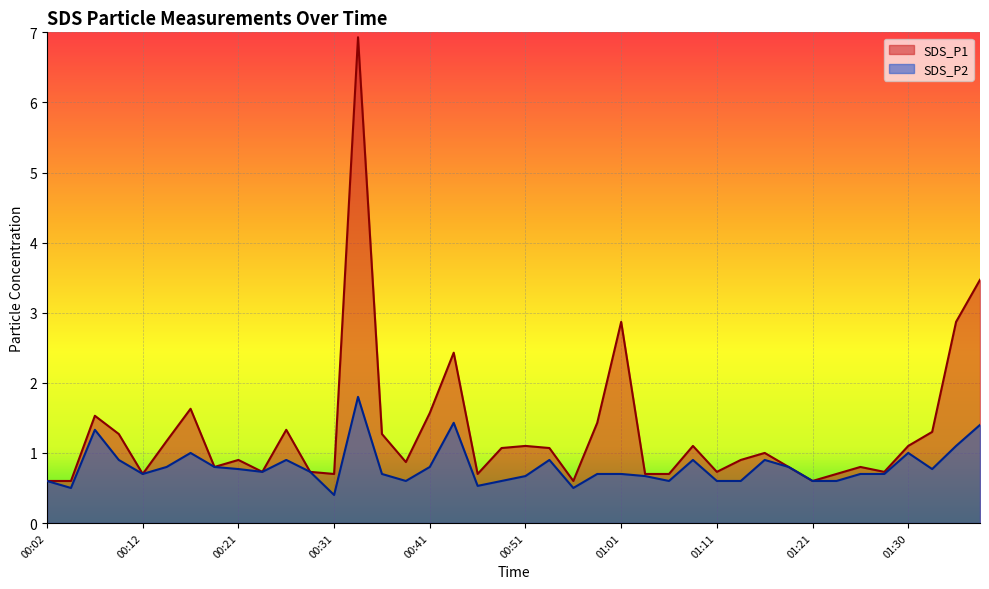

Rank the series by their maximum value, from highest to lowest.

SDS_P1, SDS_P2